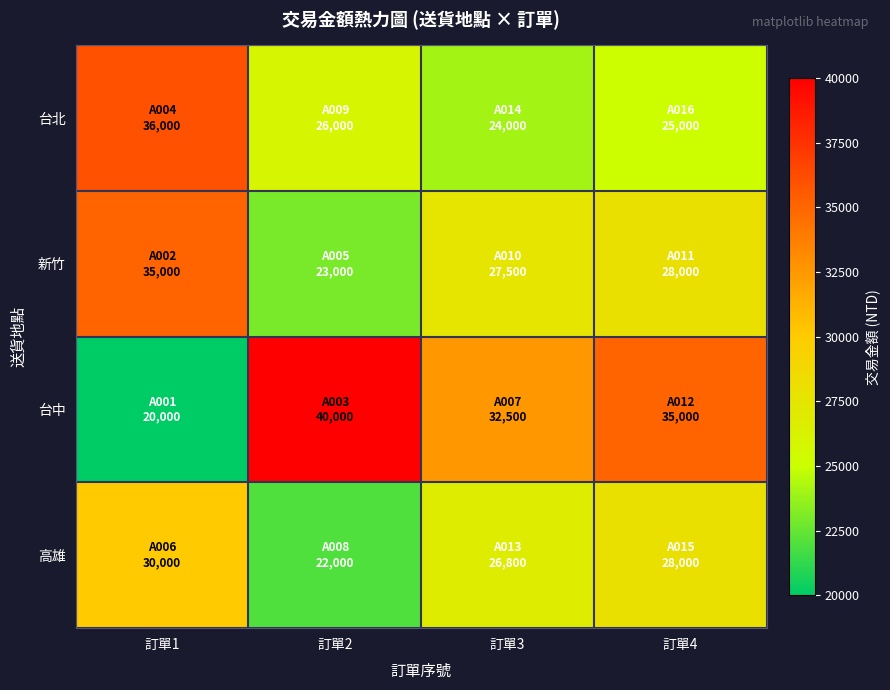

Rank the series by their maximum value, from lowest to highest.

高雄, 新竹, 台北, 台中